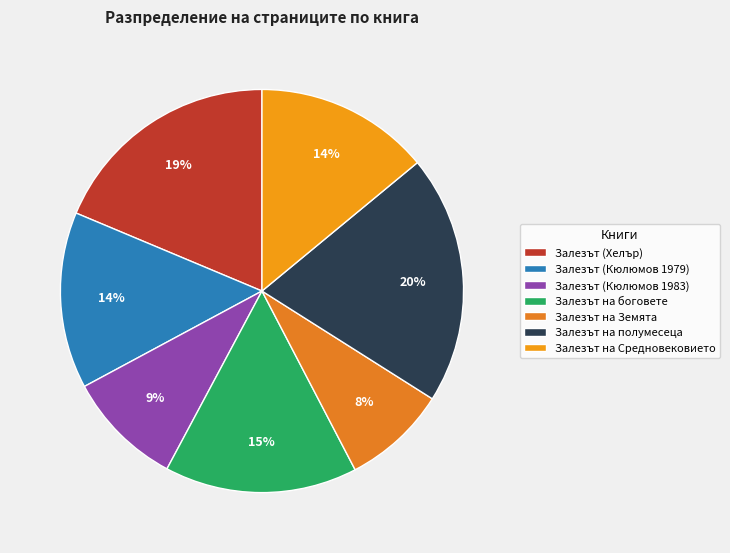

What is the largest slice in the pie chart?

Залезът на полумесеца